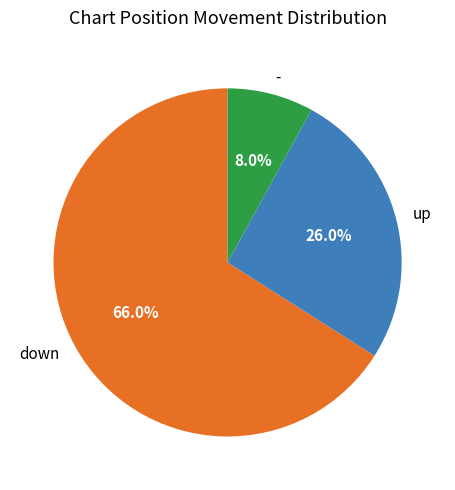

To the nearest percent, what percentage of the pie is down?

66%